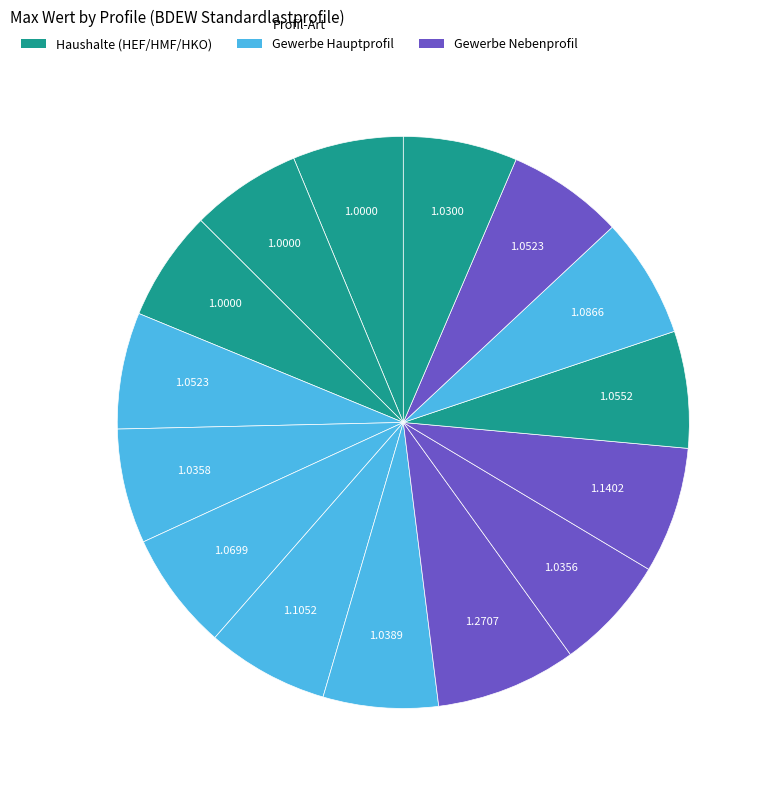

How many slices are in this pie chart?

15